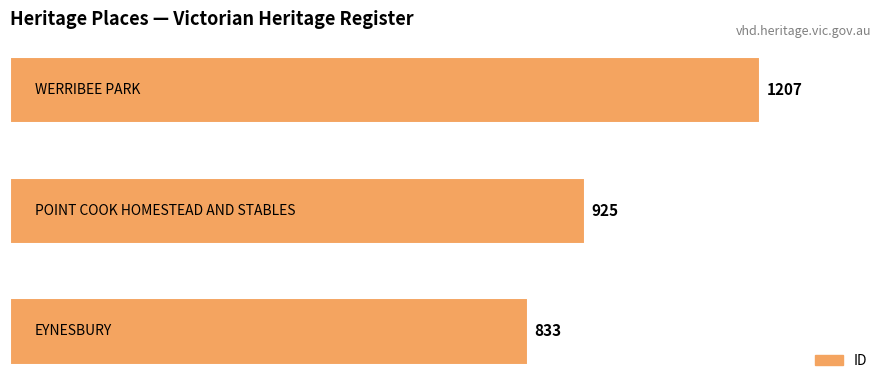

Are the bars grouped side by side (vs. stacked)?

No